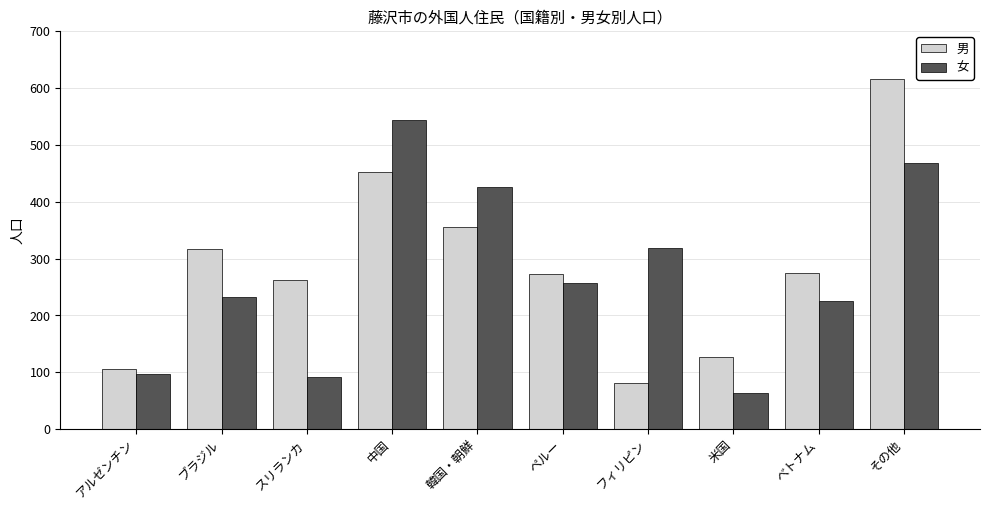

What is the sum of all 男 values?

2860